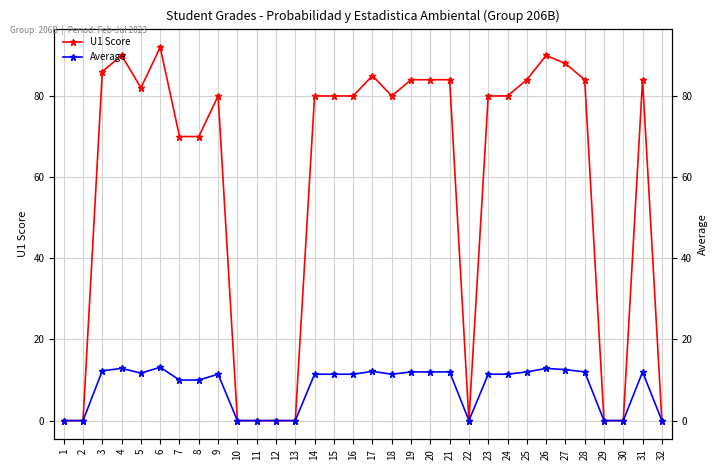

How many values in the U1 Score series are below 80?

12